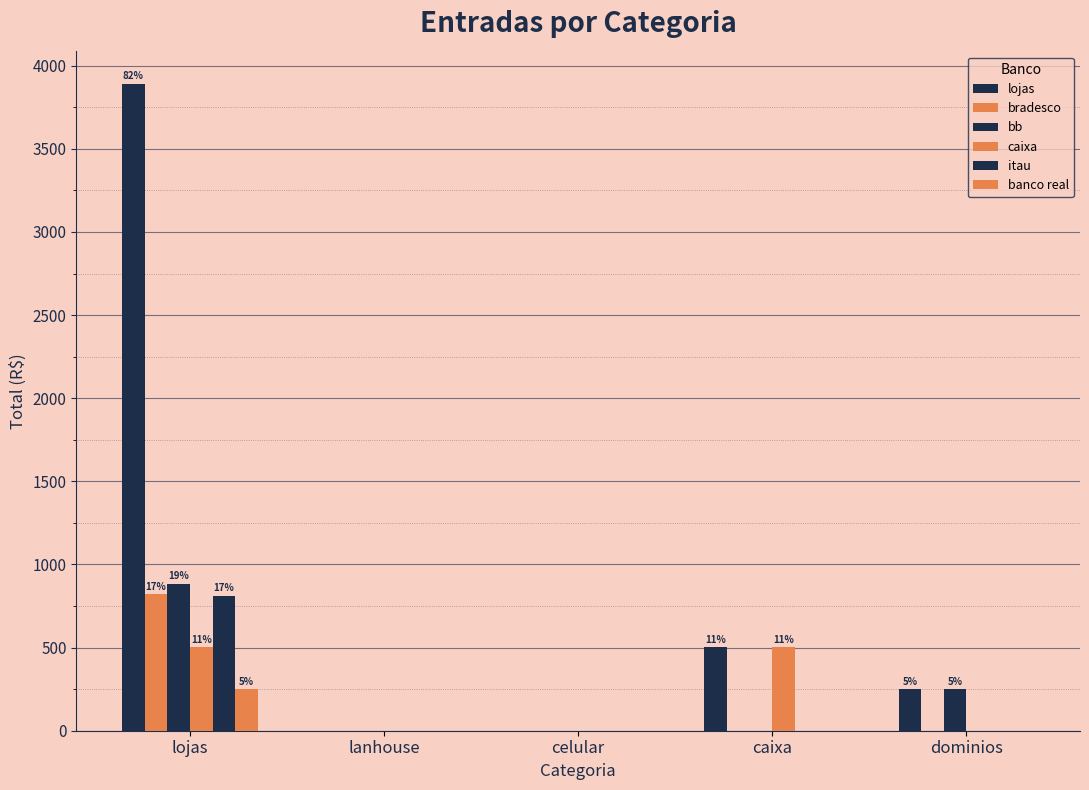

How many series are shown in this chart?

6